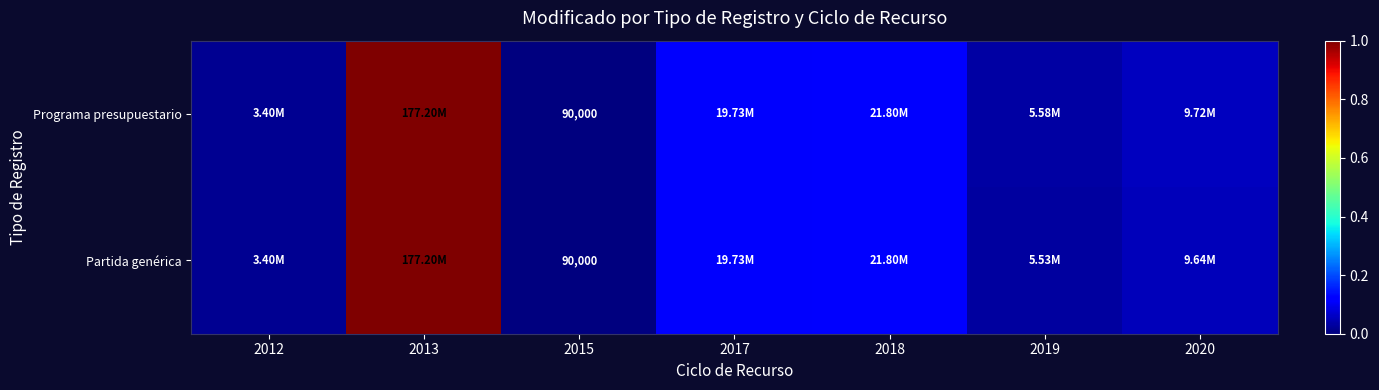

At which category does the chart reach its minimum across all series?

2015